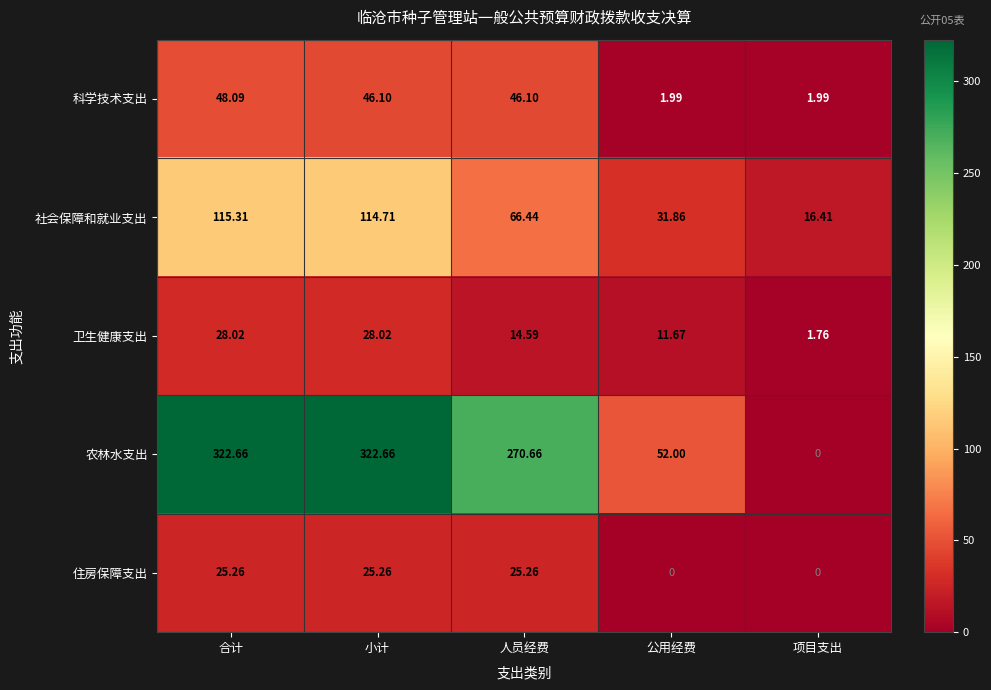

Between 合计 and 人员经费, which series saw the biggest shift?

农林水支出